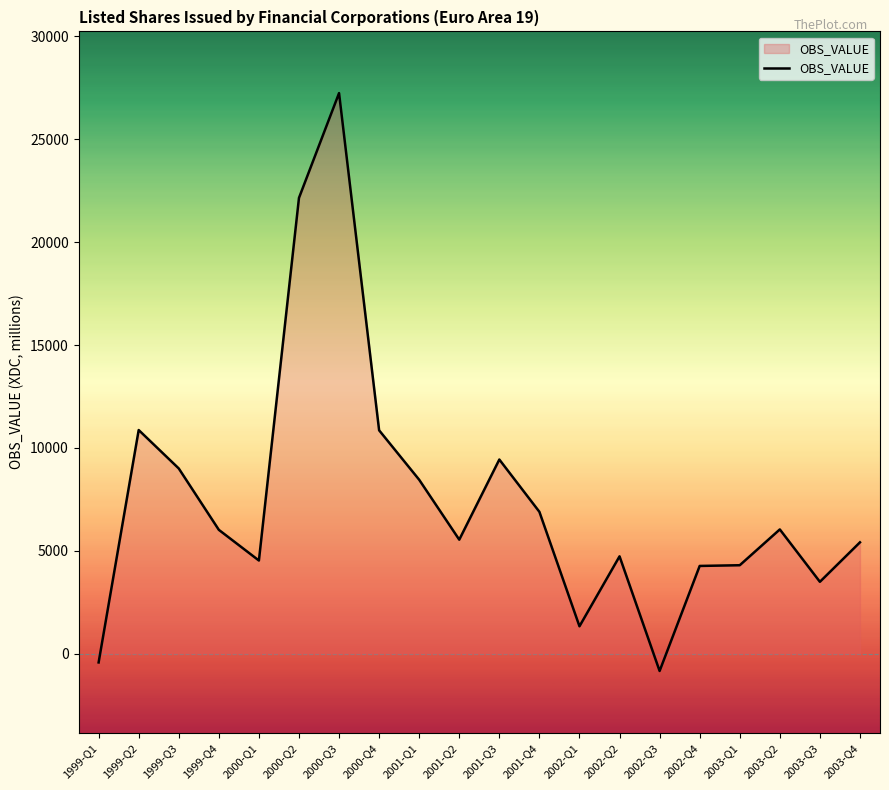

What is the change in value from 1999-Q4 to 2001-Q4?

+875.6